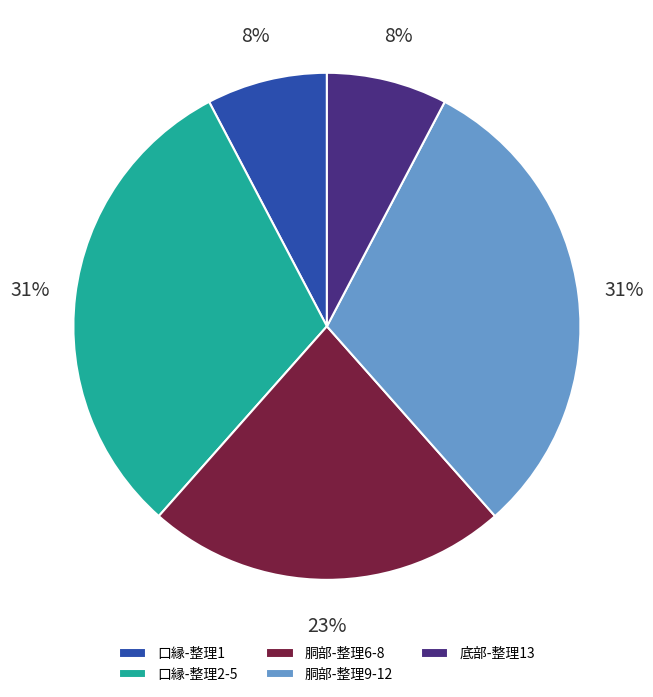

Approximately how many times larger is the value at 口縁-整理1 compared to 底部-整理13?

1.0